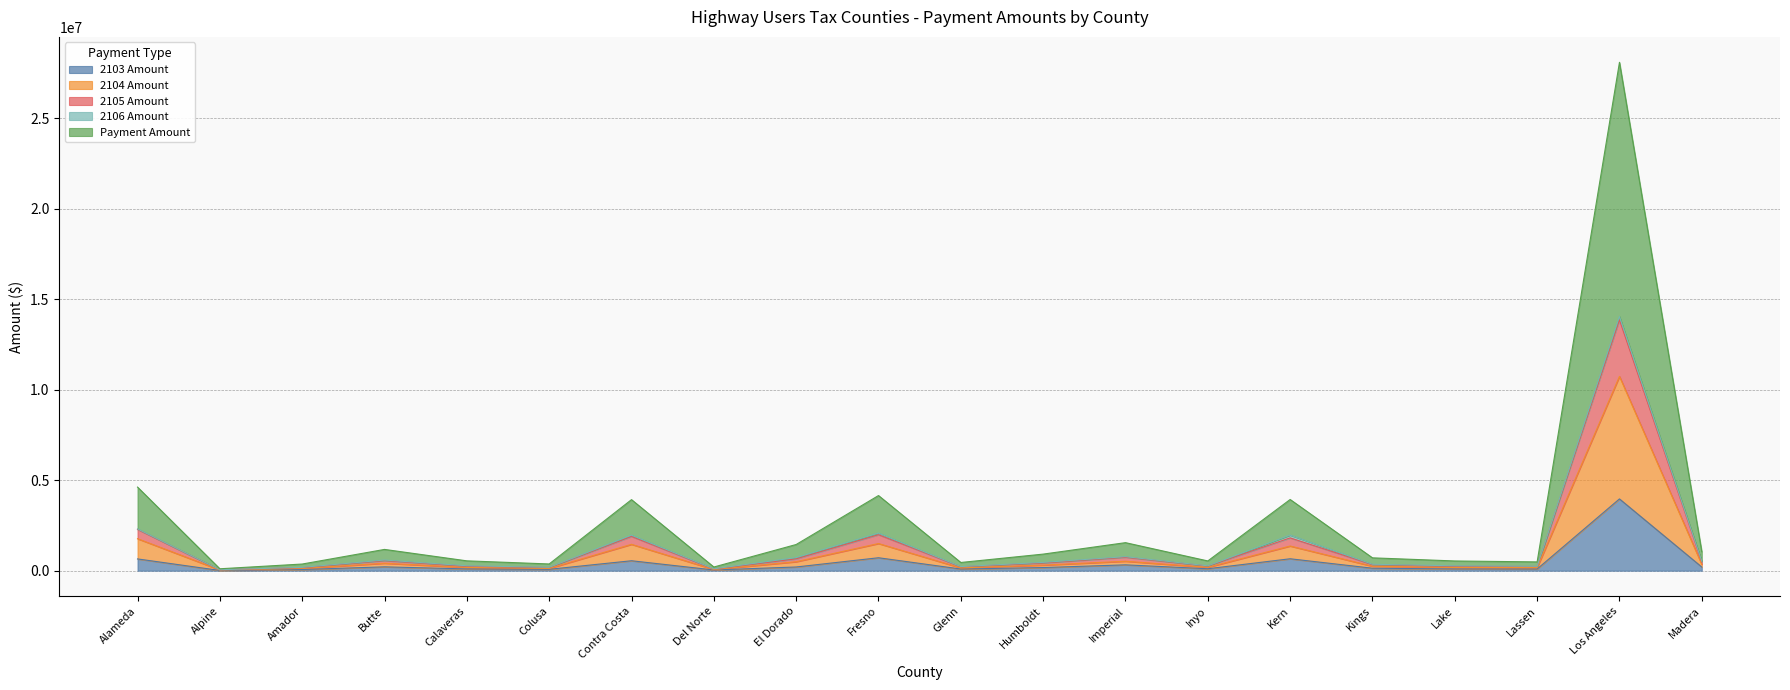

The 2103 Amount series shows 3966549.6 at Los Angeles. True or false?

True